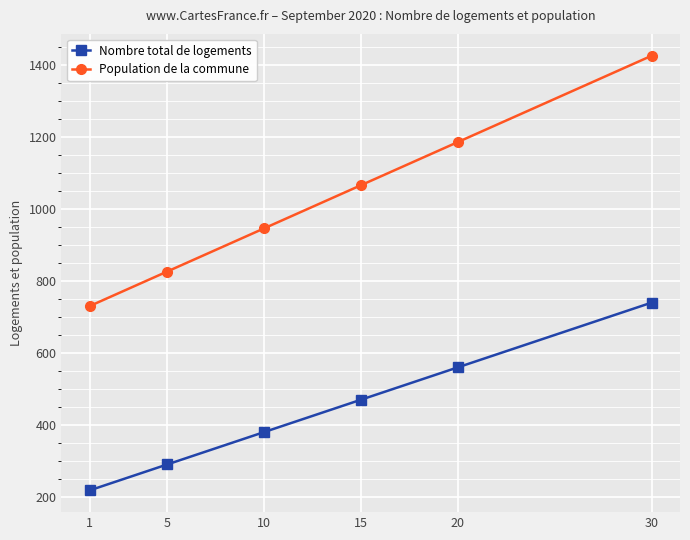

How many lines are shown in the chart?

2